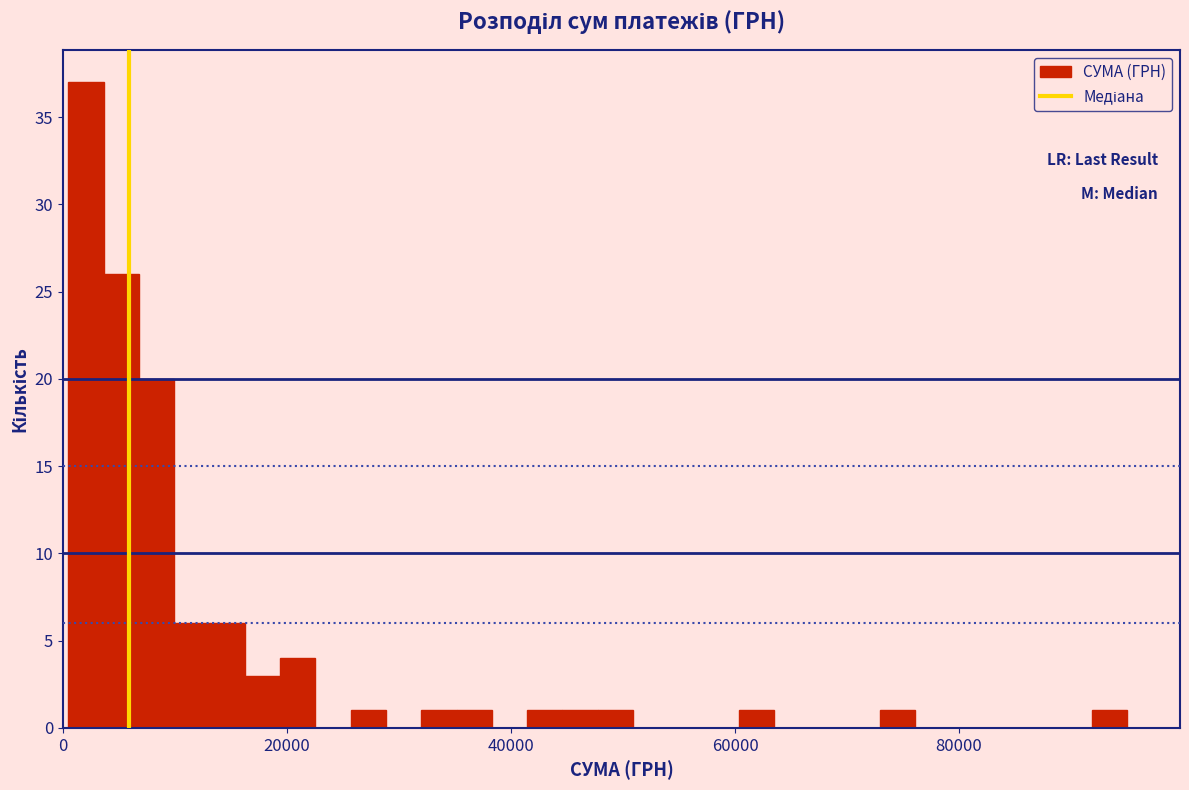

Read against the x-axis, roughly where is the centre of the tallest bar?

2000